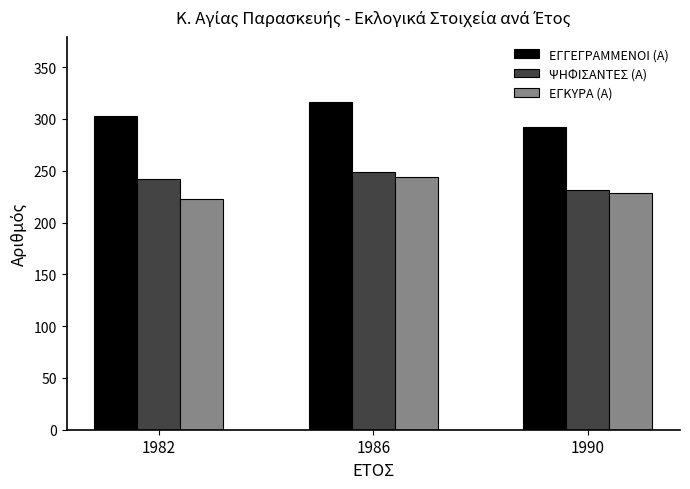

What is the total value across all series at 1982?

768